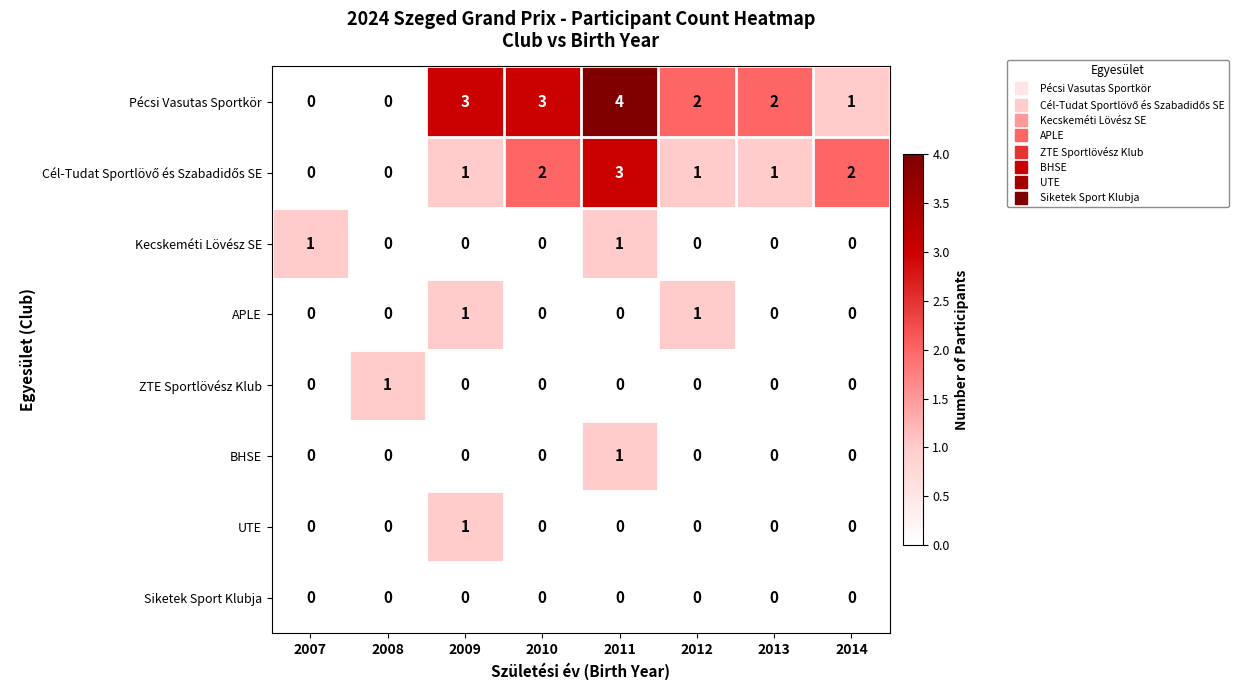

What is the total value across all series at 2011?

9